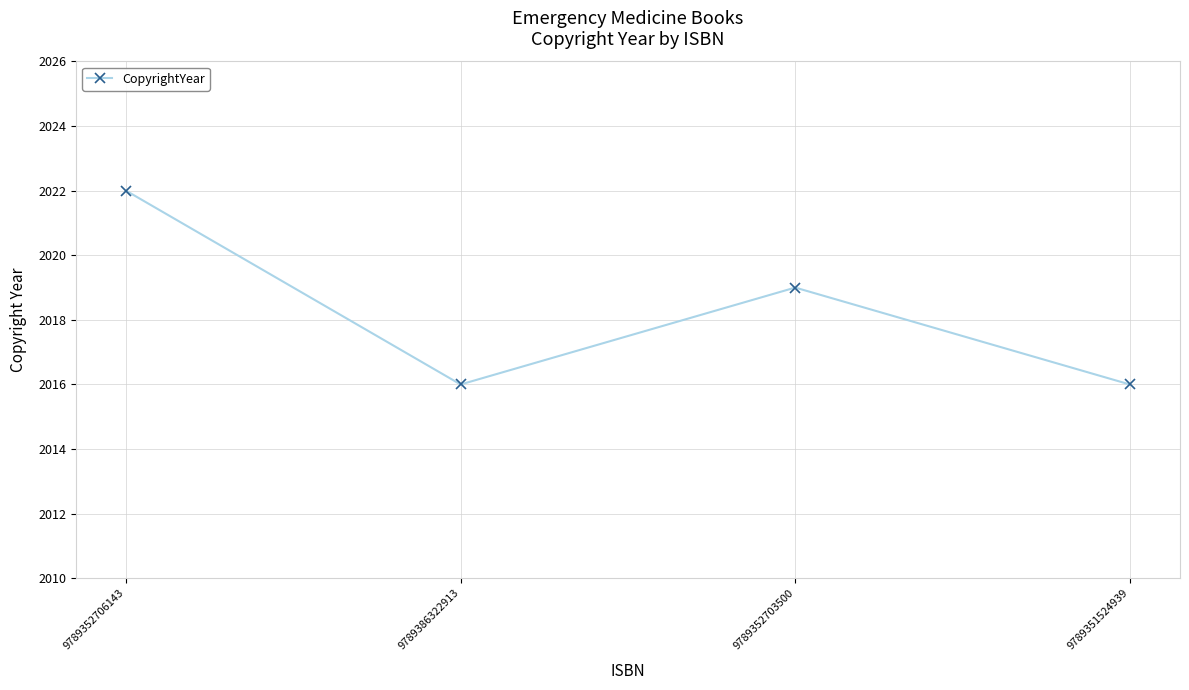

What is the label of the 4th point from the left?

9789351524939